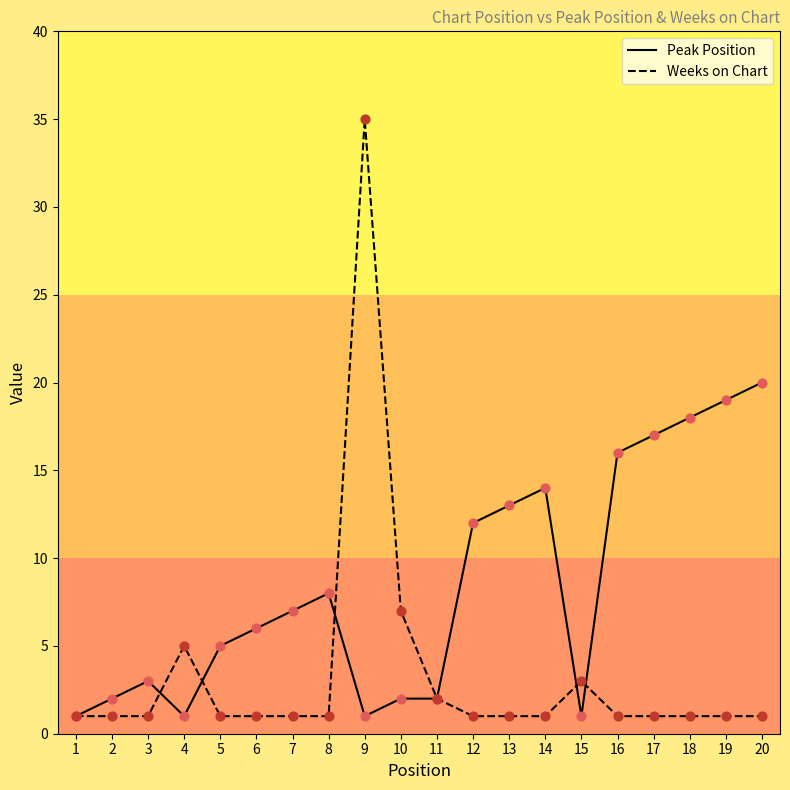

Which series has the largest total across all categories?

Peak Position